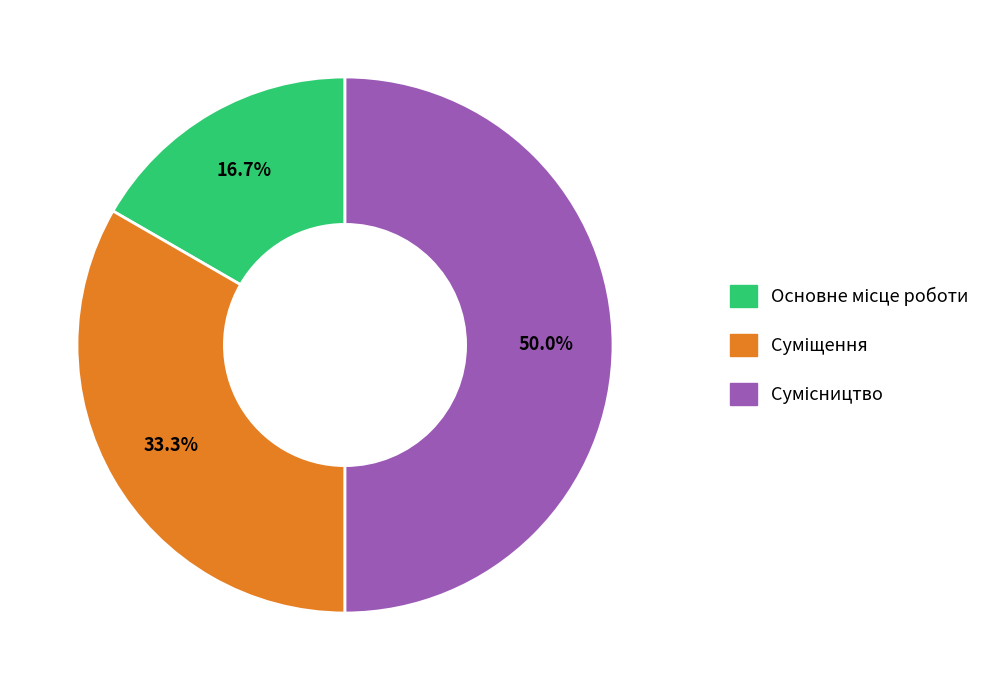

Count the number of slices in the pie.

3